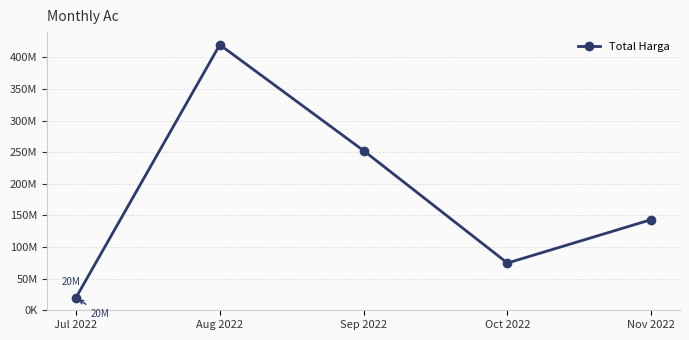

Does the chart have visible grid lines?

Yes